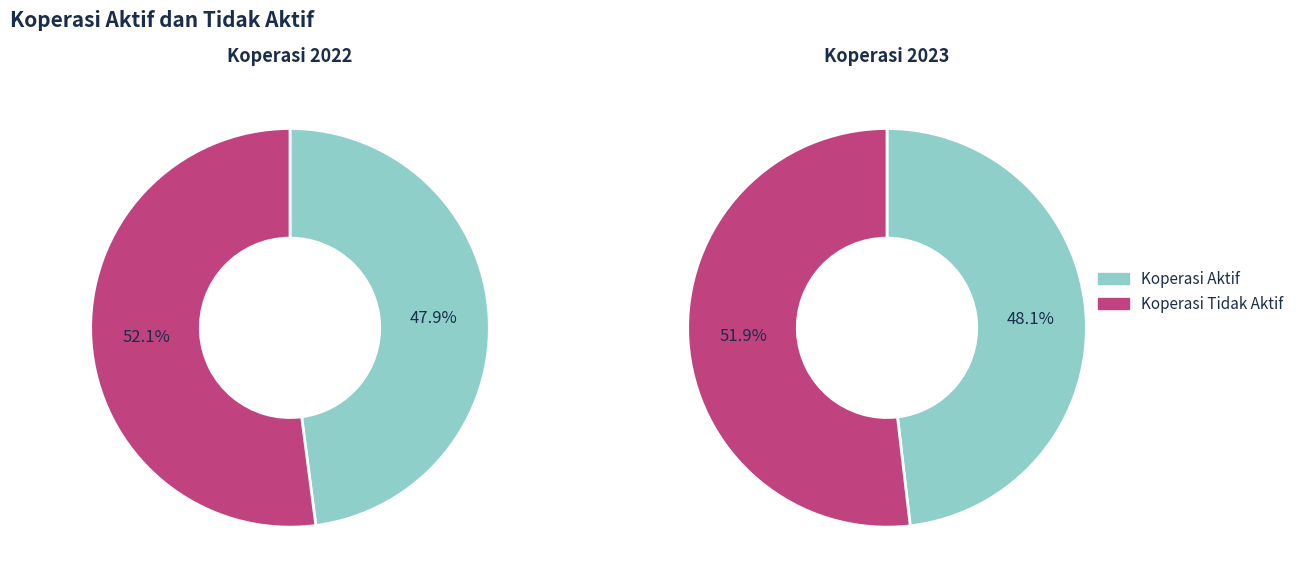

At koperasi_tidak_aktif, list the series in order from smallest to largest.

2023, 2022